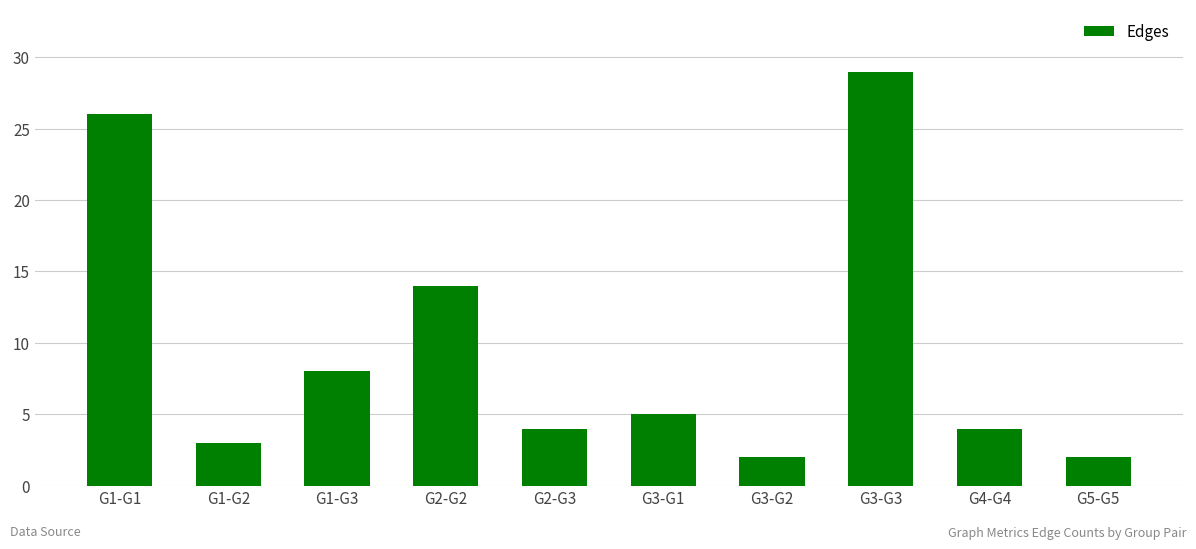

How many distinct data groups are displayed?

1